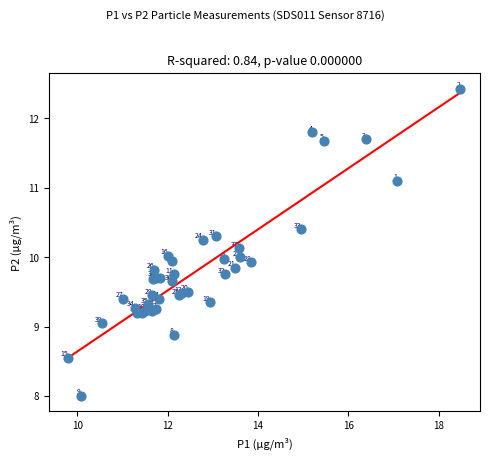

What Y value in the scatter plot is closest to 10?

10.0